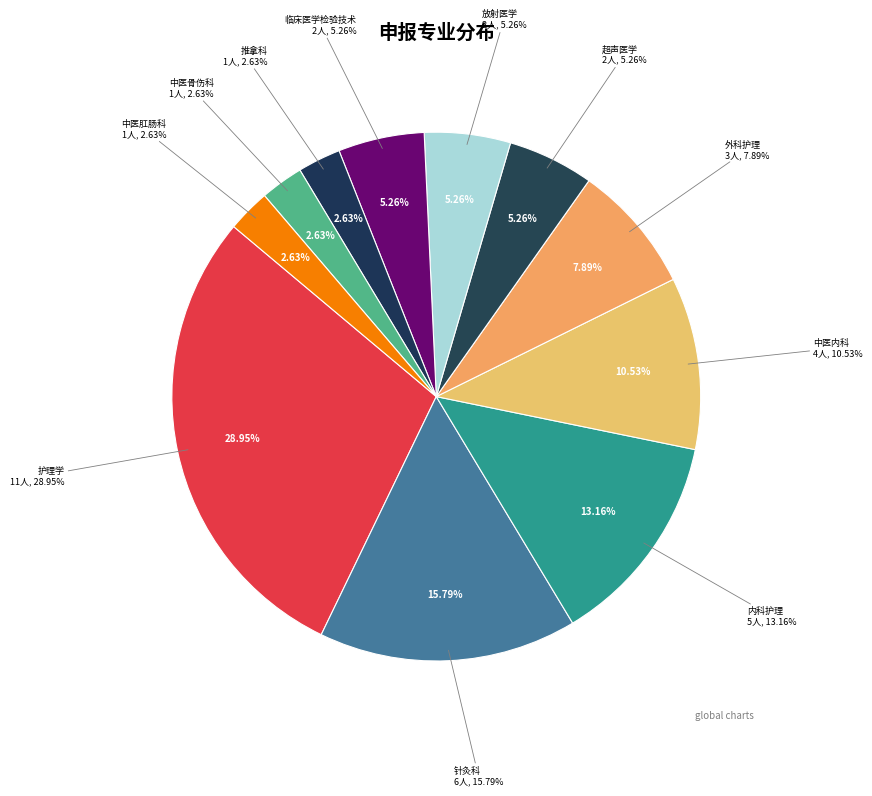

Is there a majority slice in this chart?

No